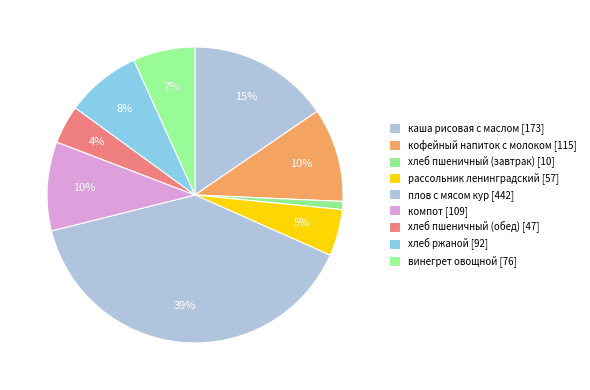

True or false: плов с мясом кур [442] accounts for 34% of the total.

False